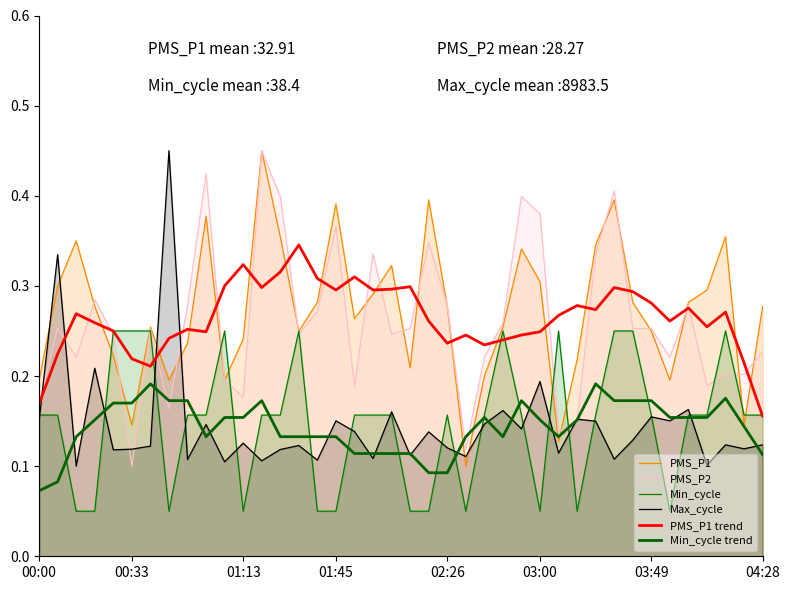

At which label is Min_cycle trend closest to 0?

00:00